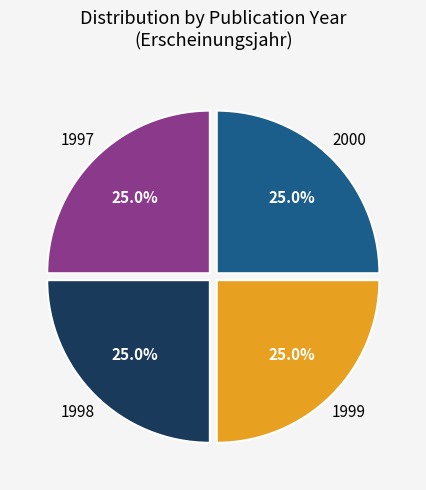

How many segments does this pie chart have?

4